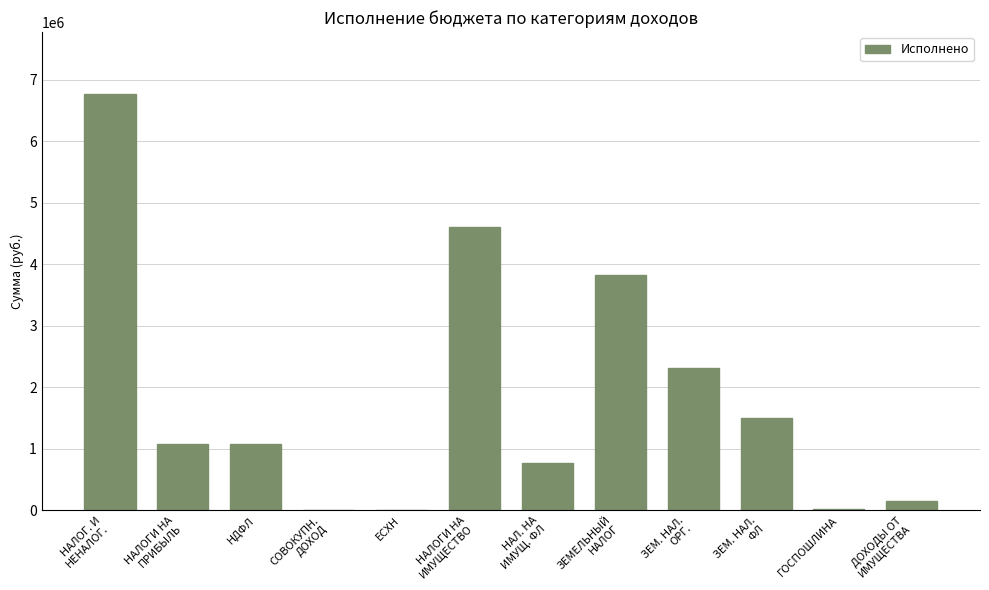

What is the maximum value shown in the chart?

6758236.5